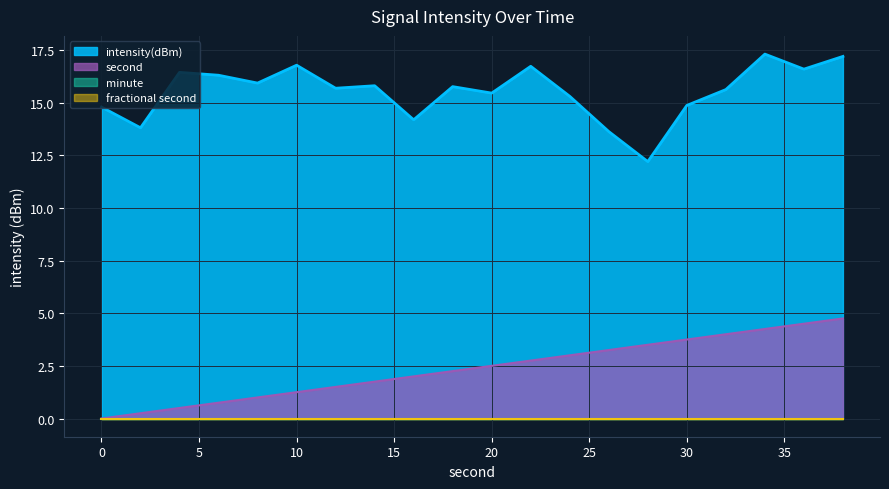

How many categories are shown in the chart?

20